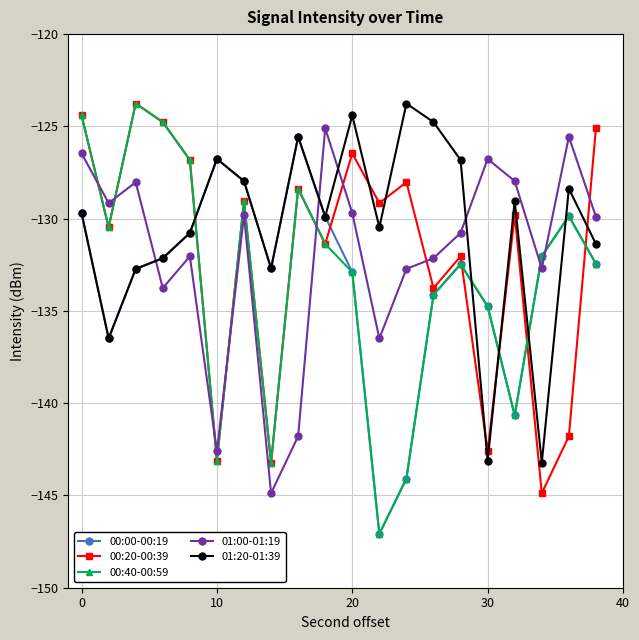

What is the value of the 00:40-00:59 point at the 15th from the left?

-132.5